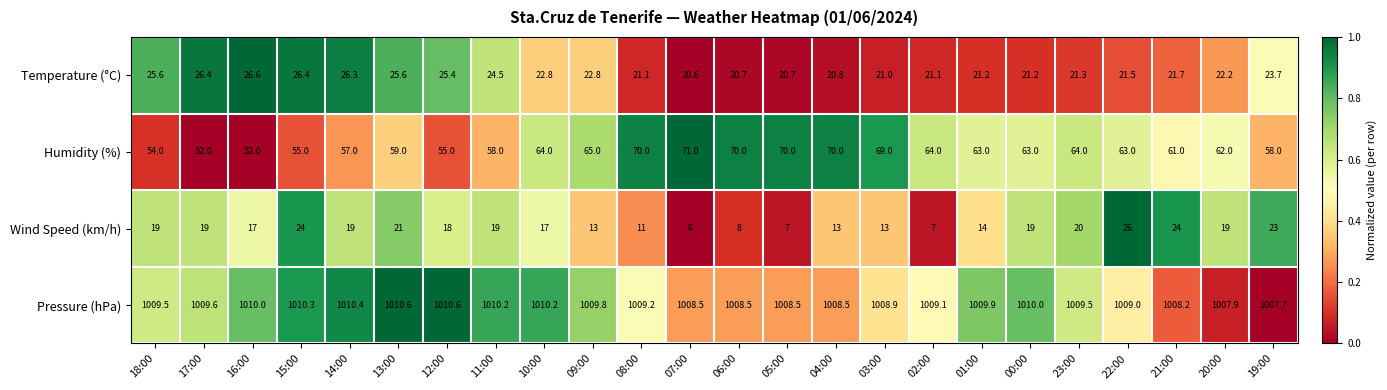

Which series has the widest spread of values?

Wind Speed (km/h)